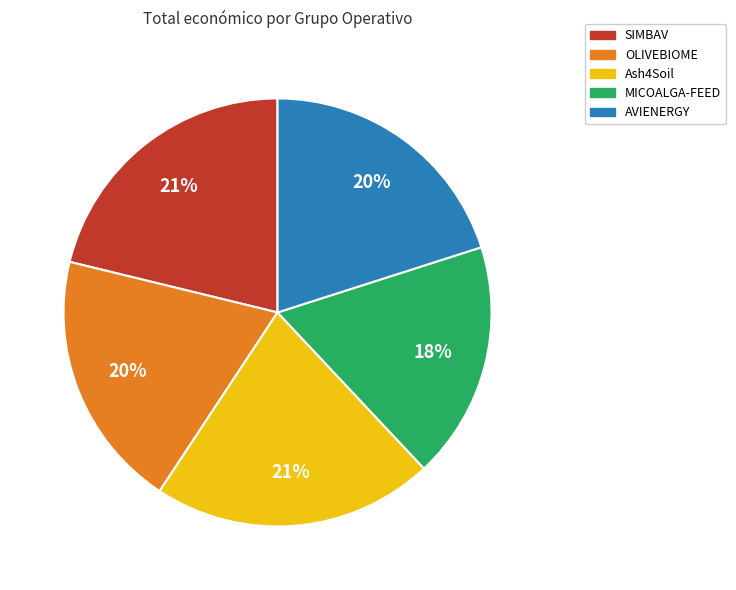

Is the sum of MICOALGA-FEED and AVIENERGY greater than half?

No